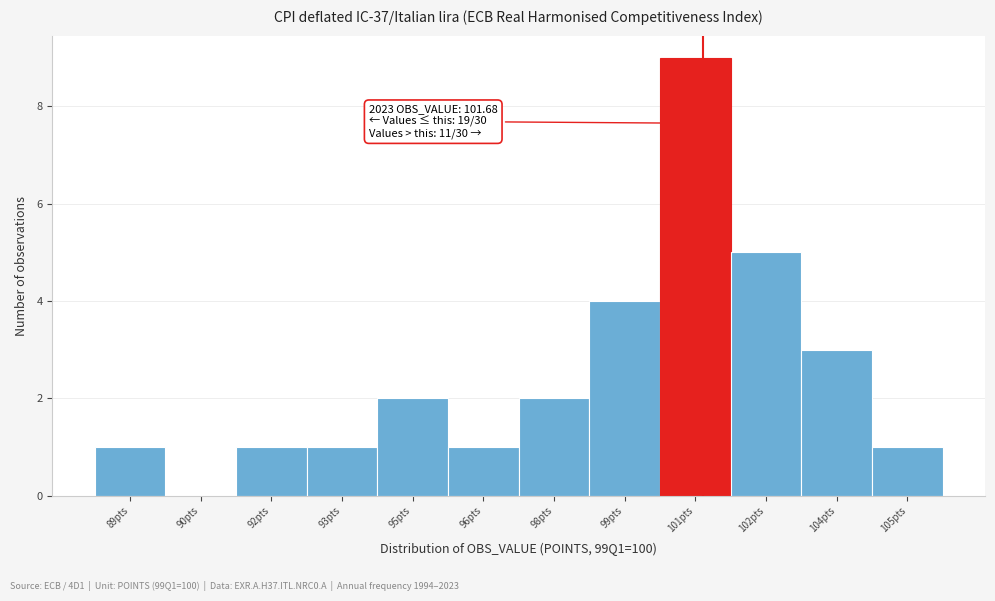

Reading left to right, extract all data points from this chart.

89pts=1	90pts=0	92pts=1	93pts=1	95pts=2	96pts=1	98pts=2	99pts=4	101pts=9	102pts=5	104pts=3	105pts=1